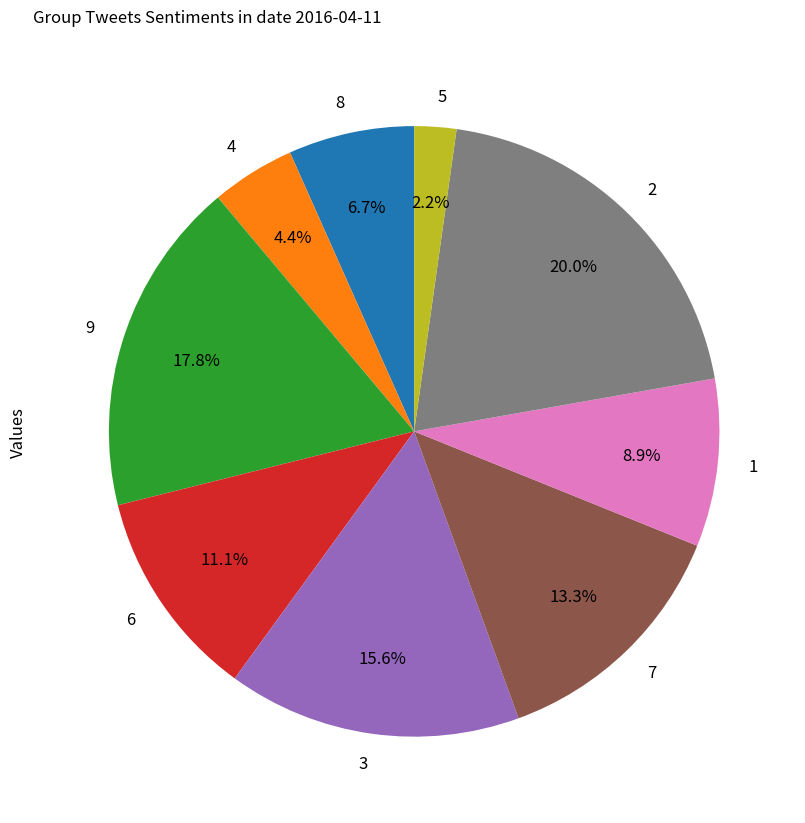

Rank the categories by value from lowest to highest.

5, 4, 8, 1, 6, 7, 3, 9, 2